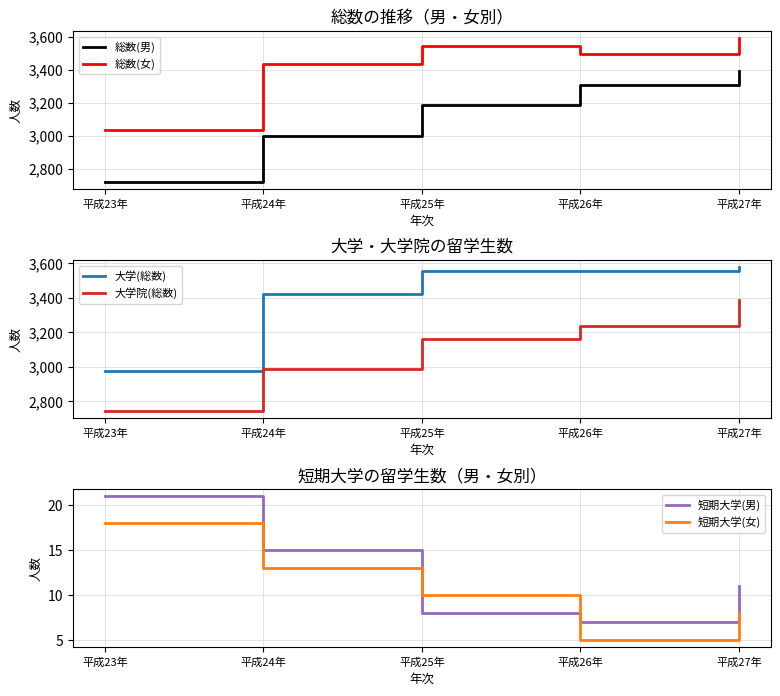

Which series has the largest total across all categories?

総数(女)